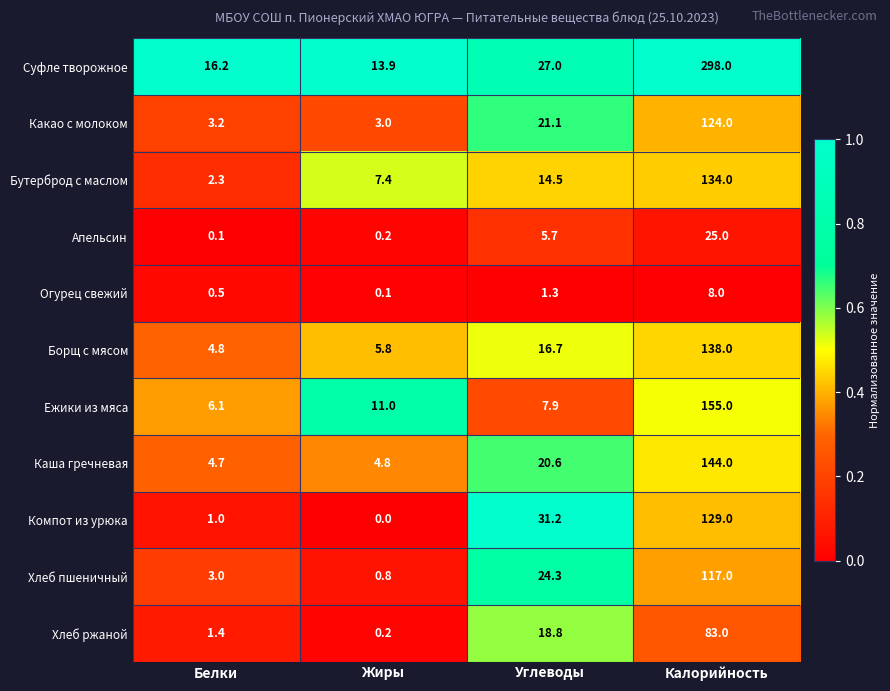

Rank the categories by Огурец свежий value from lowest to highest.

Жиры, Белки, Углеводы, Калорийность